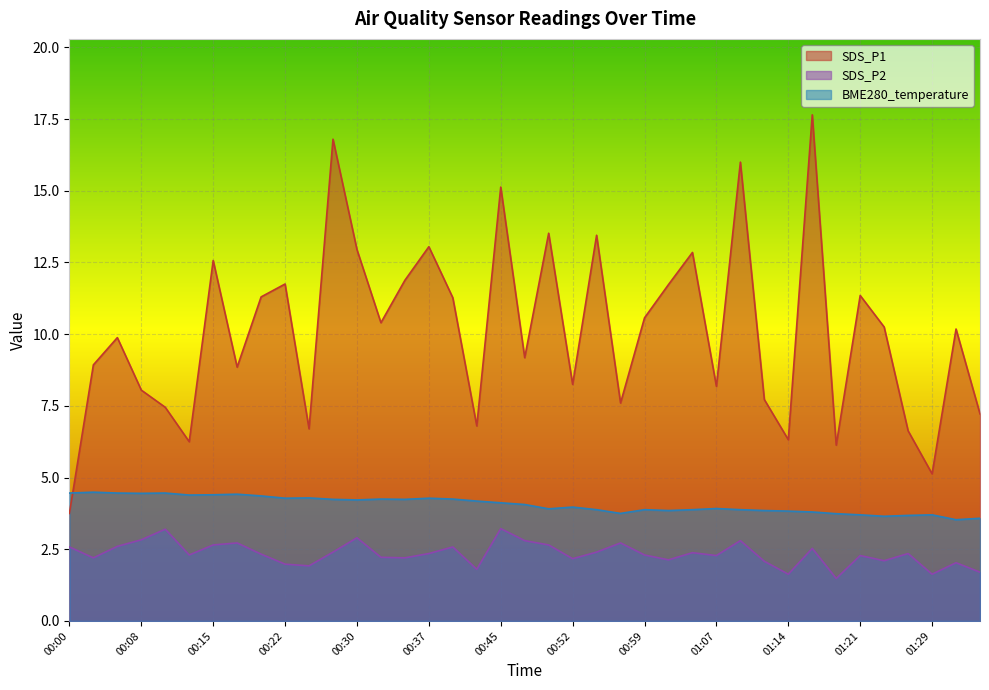

How many data points does each series have?

39